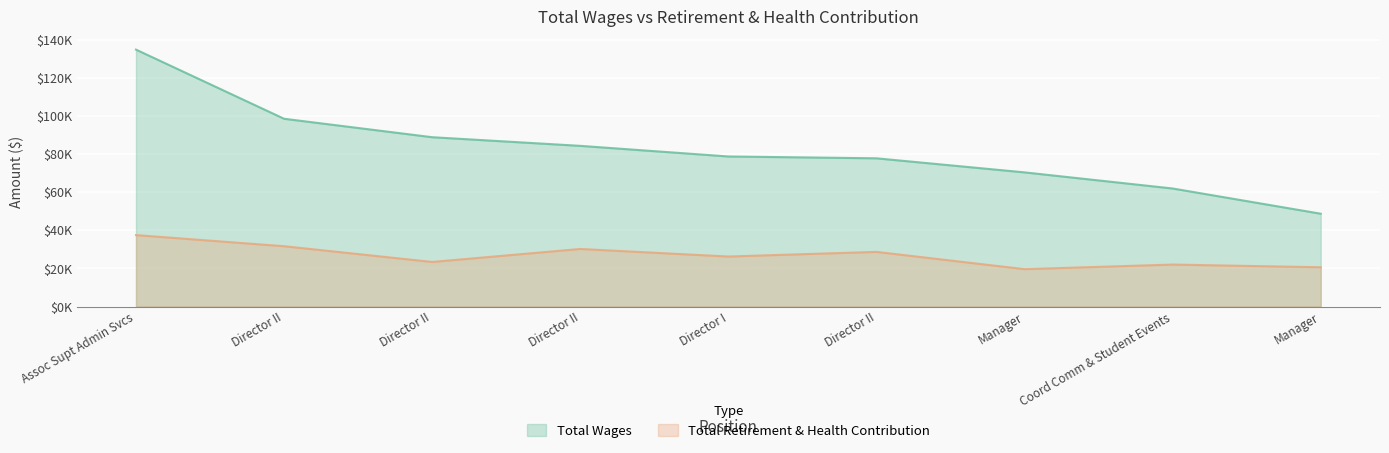

True or false: Total Retirement & Health Contribution and Total Wages cross at least once.

False